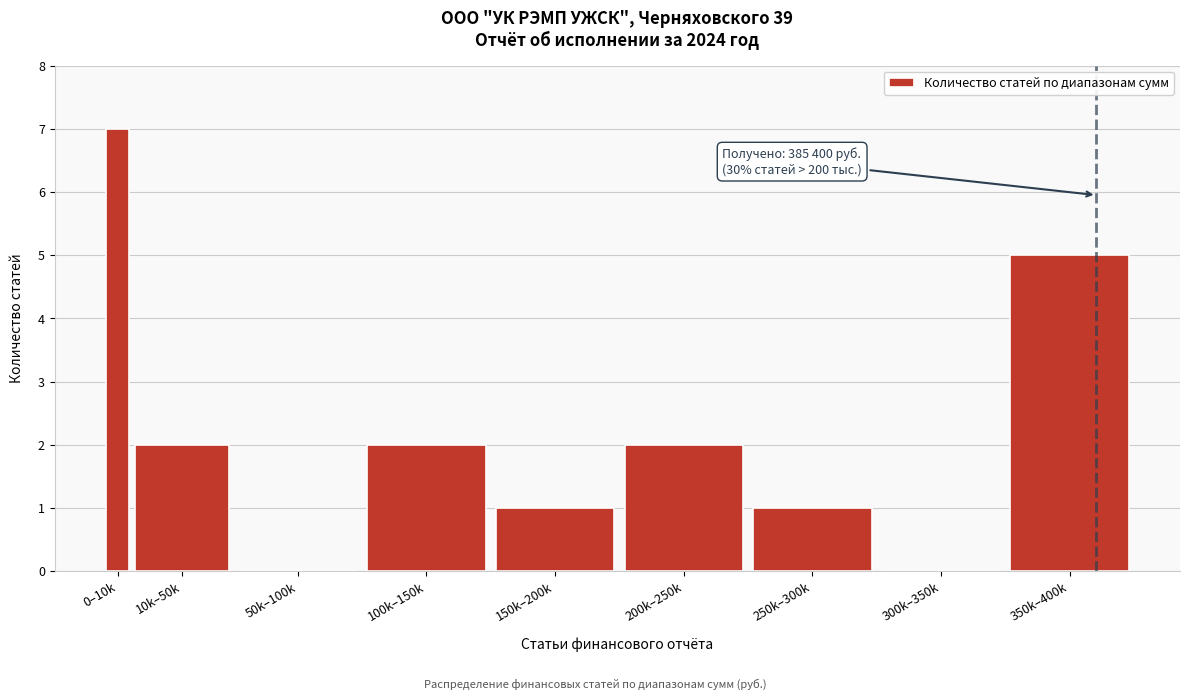

Reading left to right, transcribe all the data shown in this chart.

0–10k=7	10k–50k=2	50k–100k=0	100k–150k=2	150k–200k=1	200k–250k=2	250k–300k=1	300k–350k=0	350k–400k=5